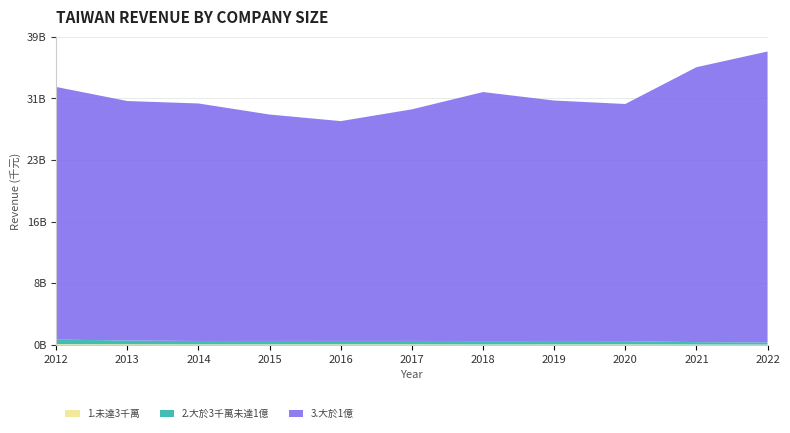

Reading right to left, transcribe all the data shown in this chart.

1.未達3千萬: 2022=39608597	2021=50276330	2020=71847642	2019=65762978	2018=58174673	2017=77432439	2016=77268147	2015=73826705	2014=70316557	2013=80664619	2012=94291584
2.大於3千萬未達1億: 2022=267046572	2021=296189888	2020=407026595	2019=420048204	2018=417223317	2017=422493646	2016=425050504	2015=423618851	2014=421351947	2013=481904565	2012=571568370
3.大於1億: 2022=36616855805	2021=34596720809	2020=29836501320	2019=30264468141	2018=31342270783	2017=29141443503	2016=27658260967	2015=28490505521	2014=29888279058	2013=30125370252	2012=31793566595